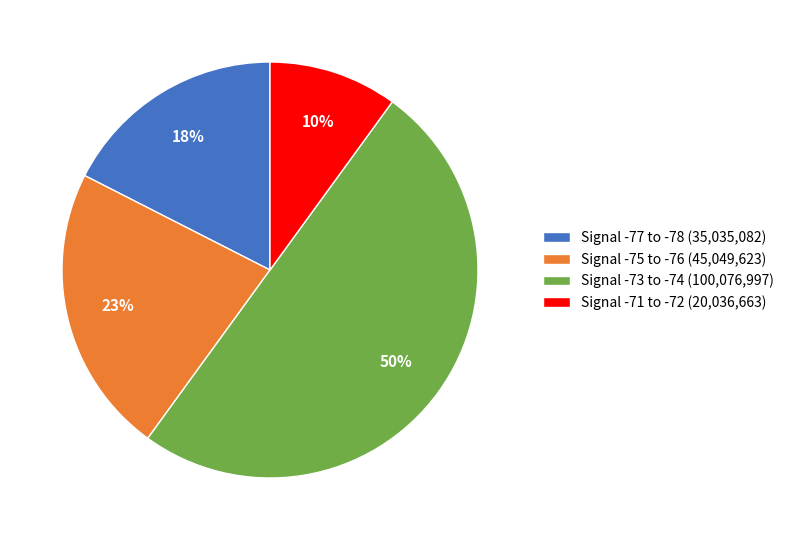

Count the number of slices in the pie.

4